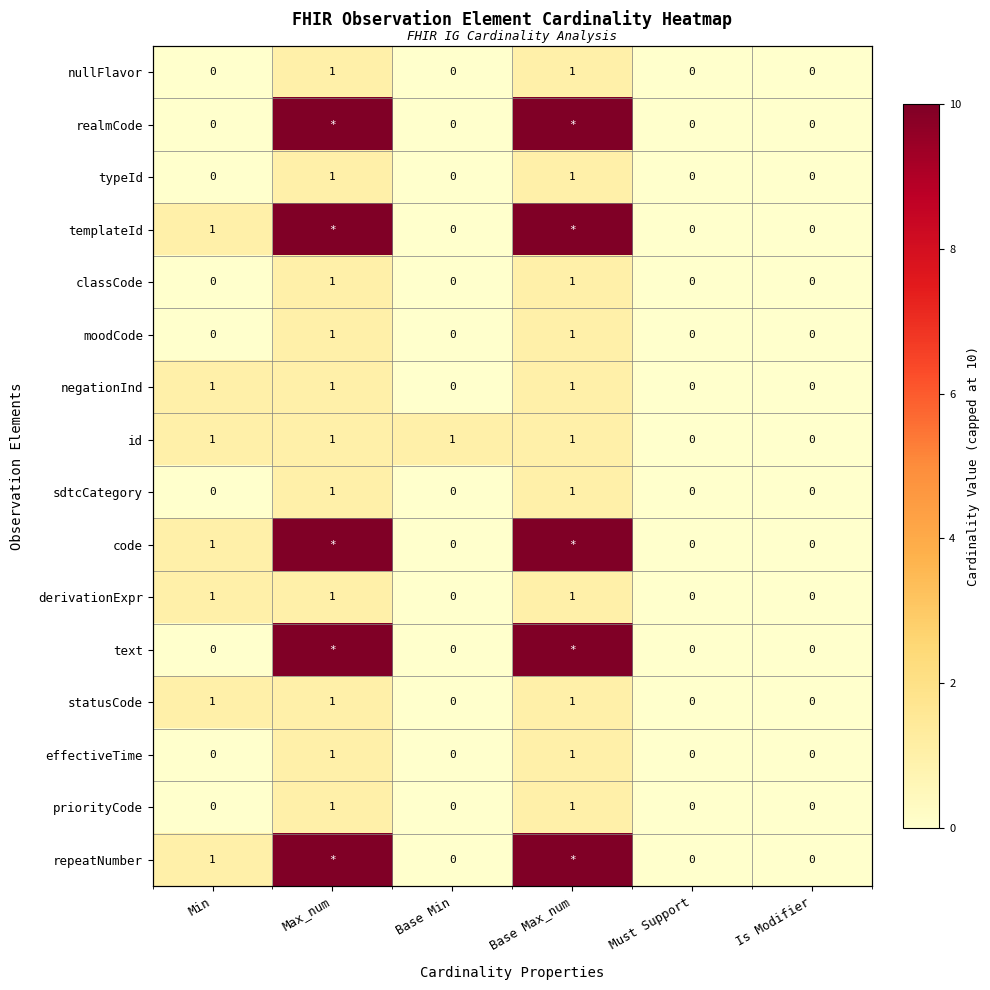

Is it true that realmCode equals 0 at Min?

True